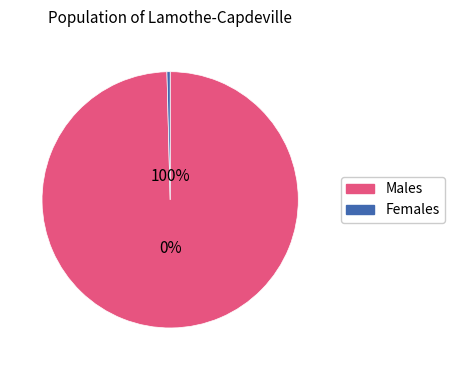

Combined, do 29 and 36 account for over 50%?

No